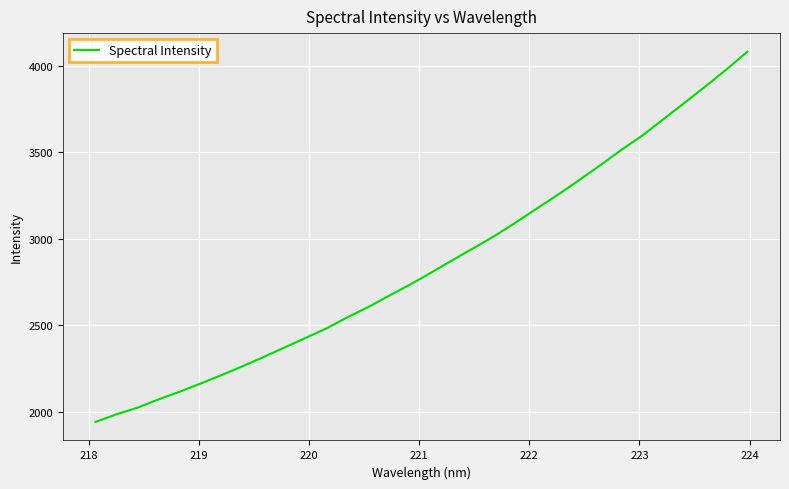

What is the greatest value displayed?

4080.6